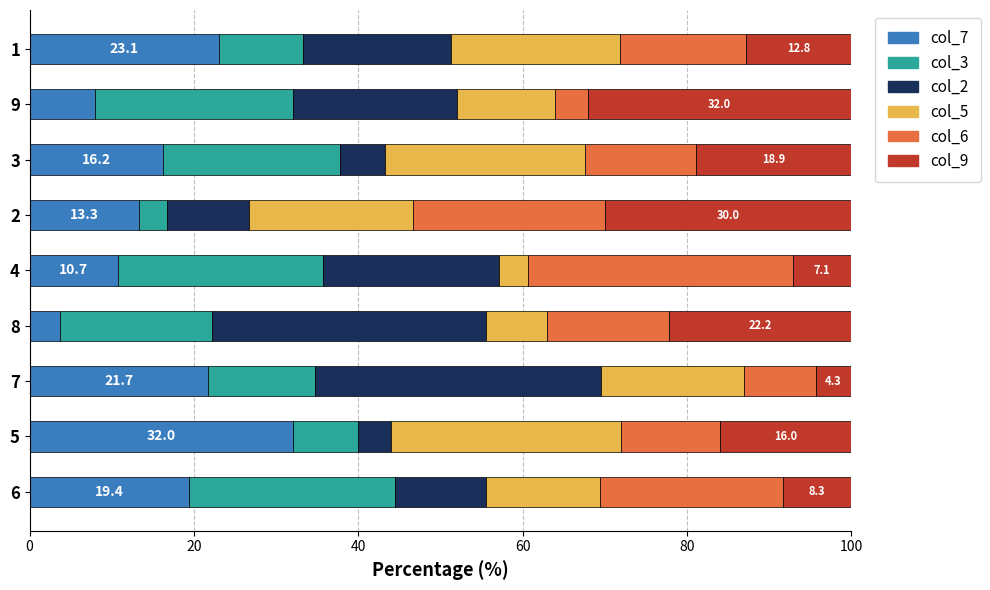

What is the total value across all series at 4?

100.0